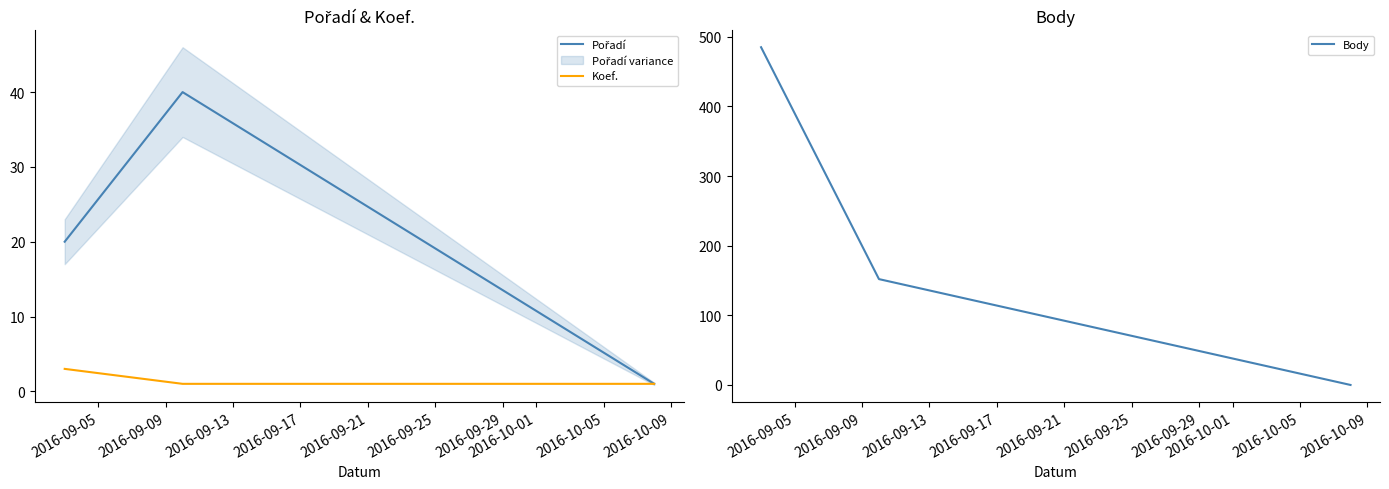

What is the highest value of the Koef. series?

3